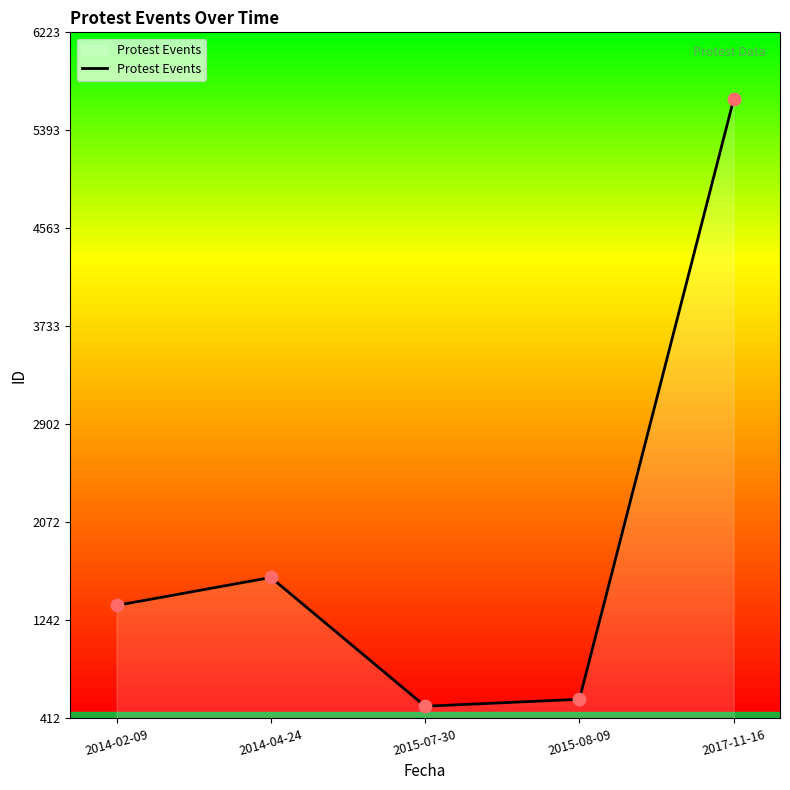

What is the change in value from 2015-08-09 to 2017-11-16?

+5084